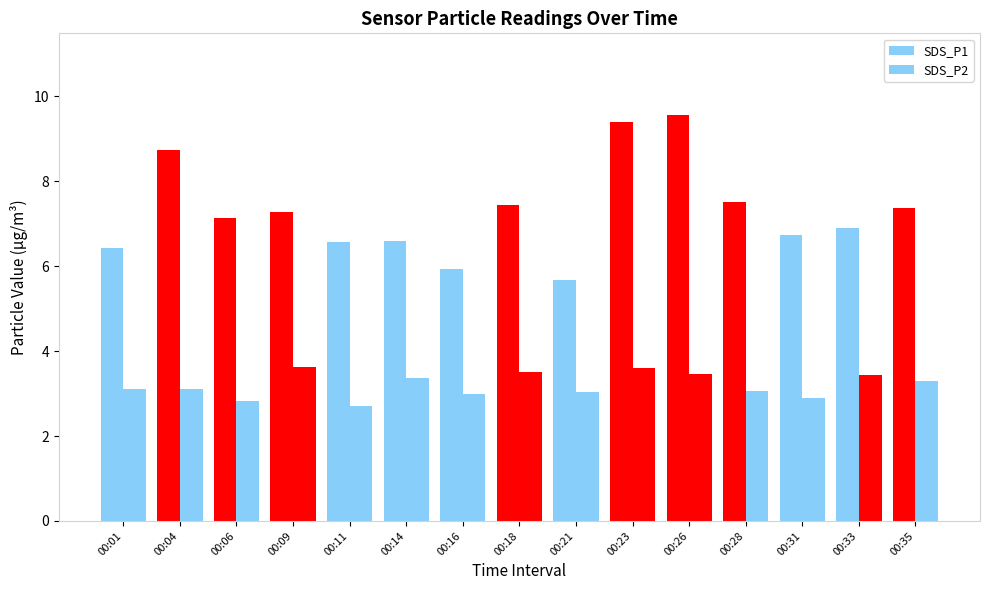

What is the difference between the maximum and minimum values in the SDS_P1 series?

3.9